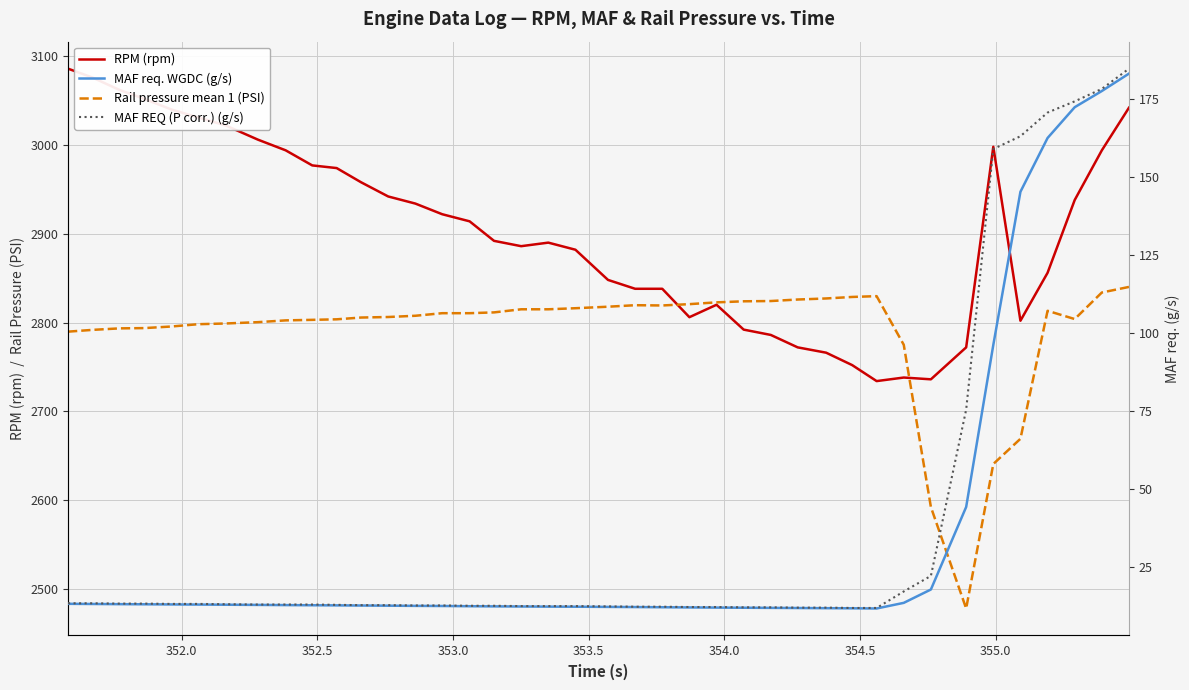

List the series in order of their peak value, highest first.

RPM (rpm), Rail pressure mean 1 (PSI), MAF REQ (P corr.) (g/s), MAF req. WGDC (g/s)